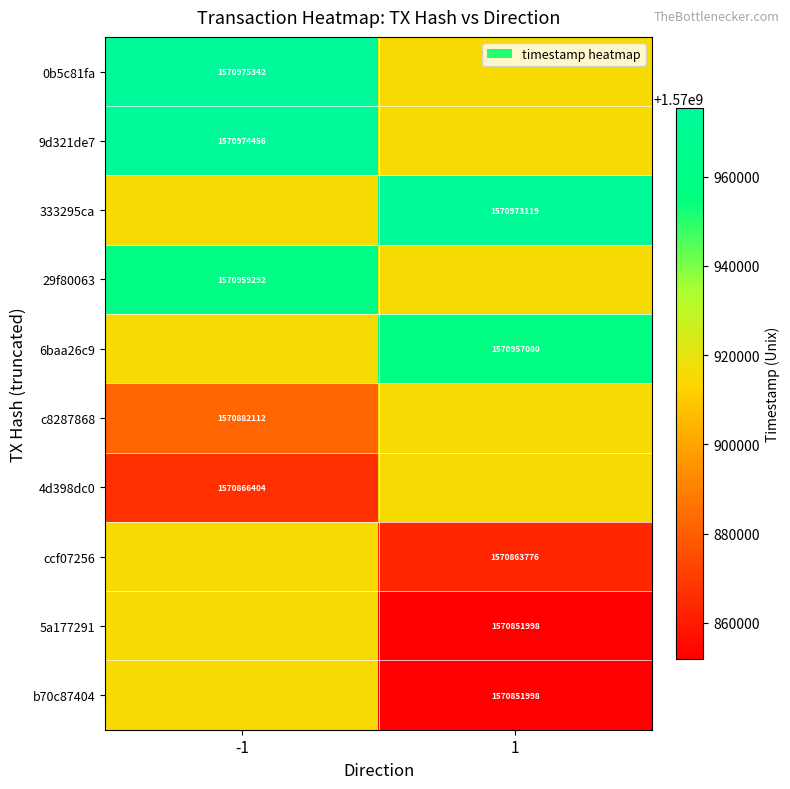

The value of 29f80063 at -1 is 1020791838.6. True or false?

False